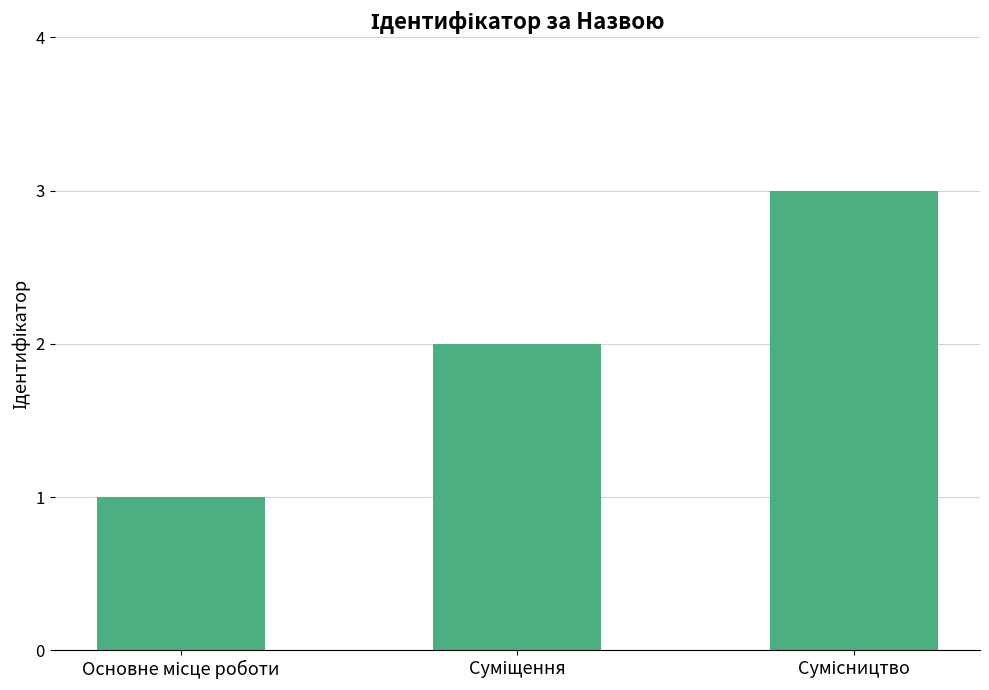

What is the maximum value shown in the chart?

3